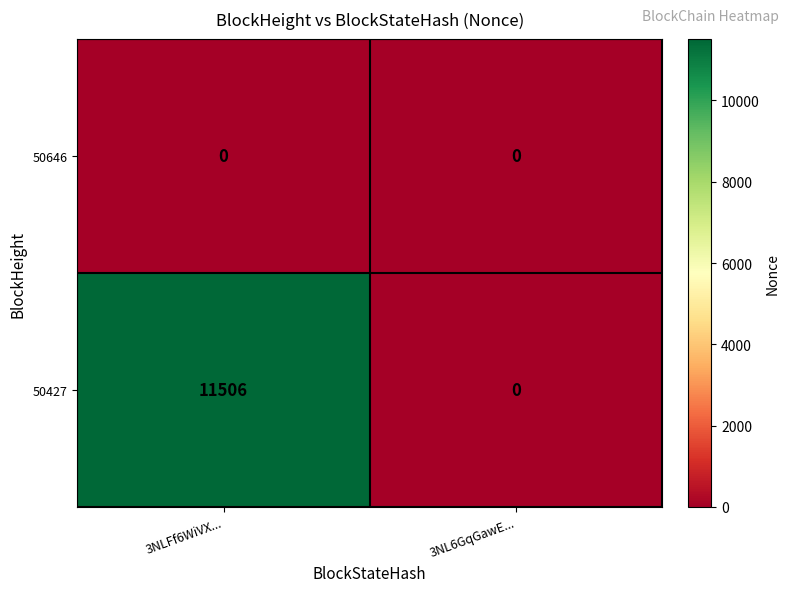

What is the average value of the 50427 series?

5753